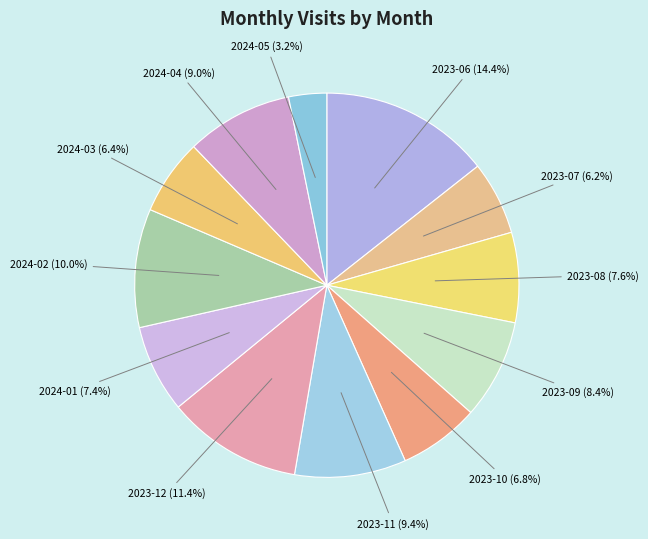

Is there any slice that represents more than half of the pie?

No